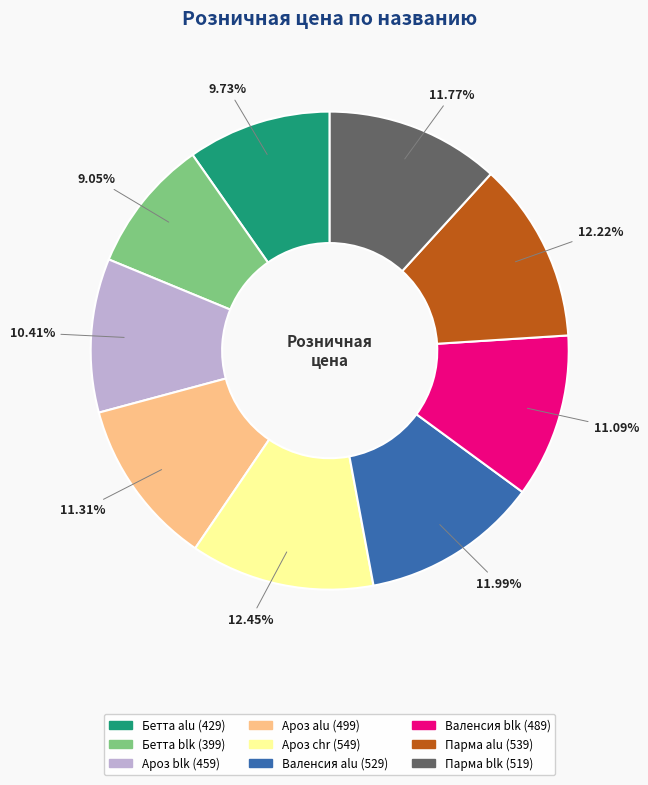

Does any single category account for the majority?

No